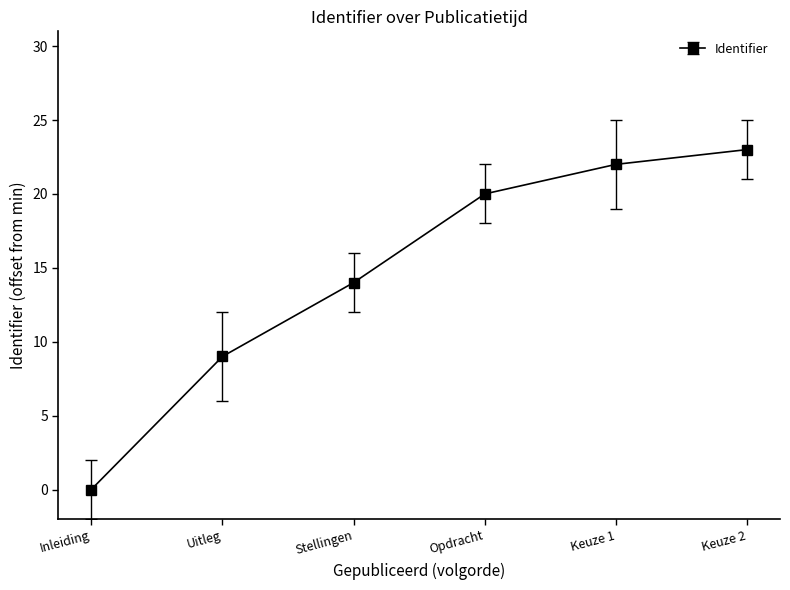

Between Keuze 2 and Uitleg, which is larger?

Keuze 2